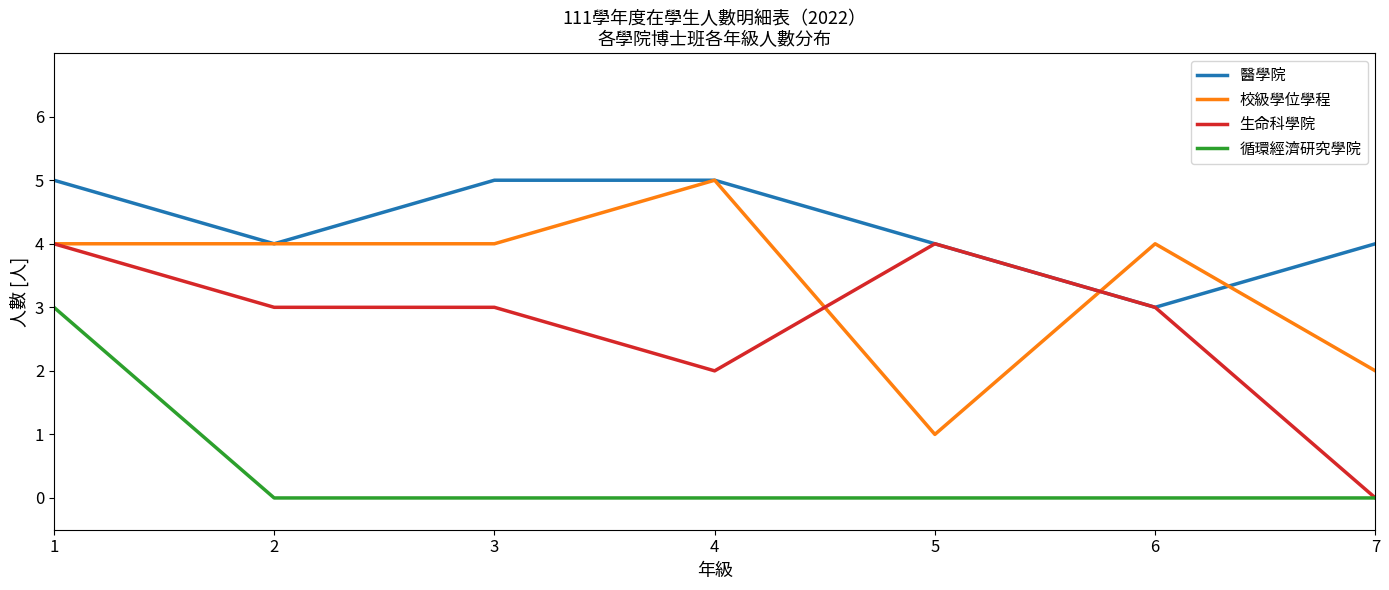

Count the 校級學位學程 values in the range 2 to 4.

5